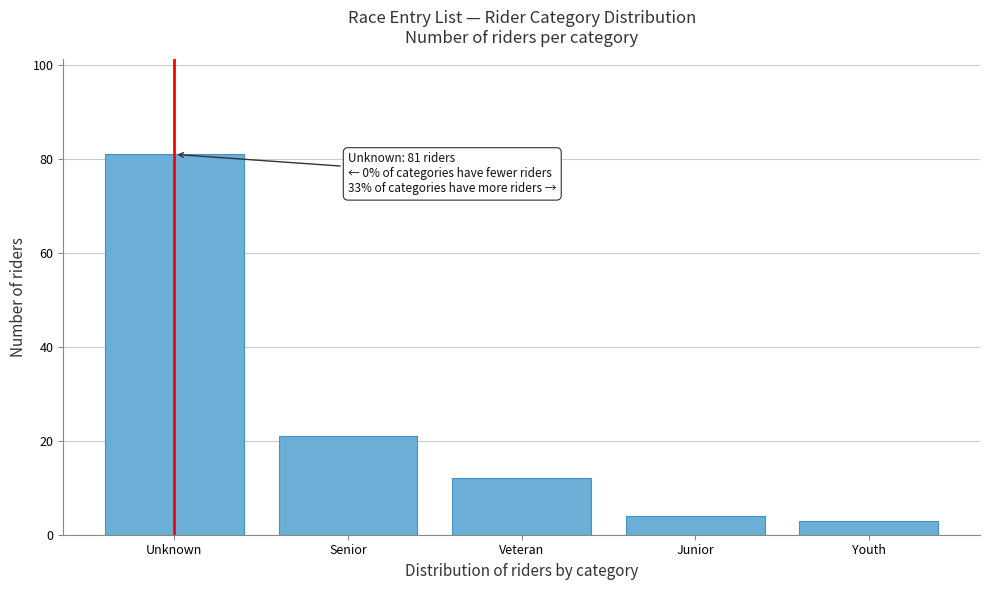

Reading left to right, list all the values displayed in this chart.

Unknown=81	Senior=21	Veteran=12	Junior=4	Youth=3